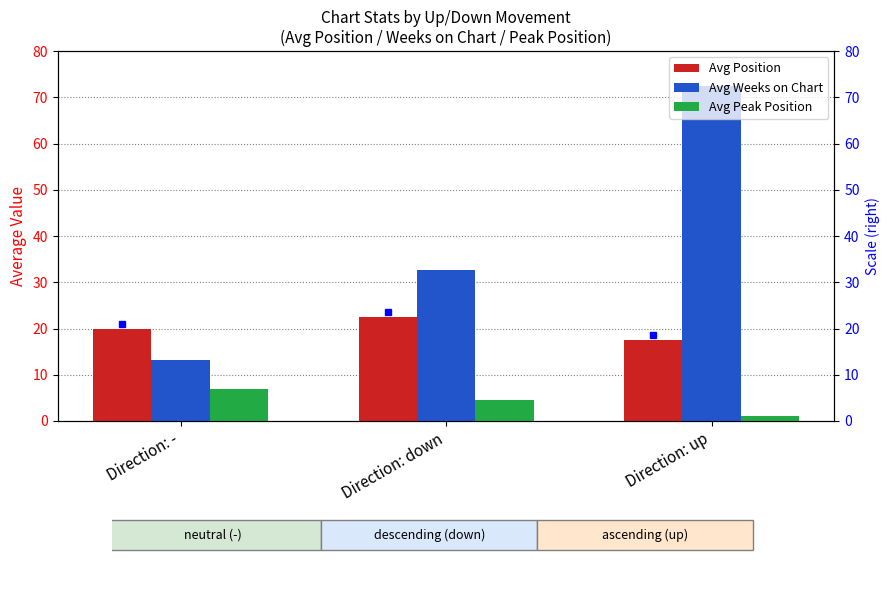

How many values in the Avg Position series are below 20?

1